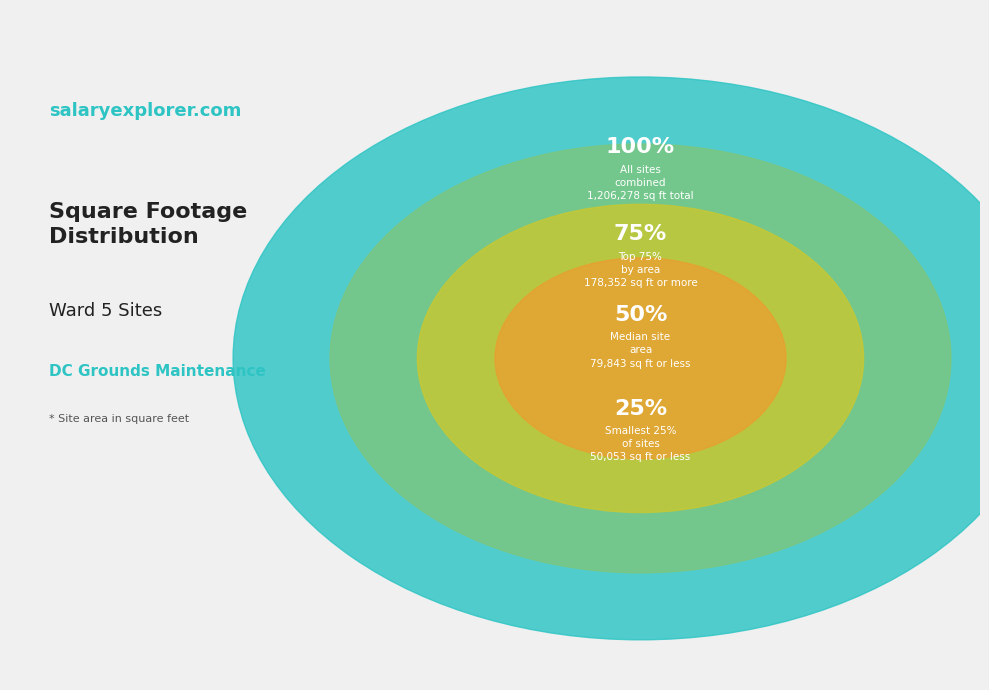

True or false: Trinidad Recreation Center accounts for 15% of the total.

False